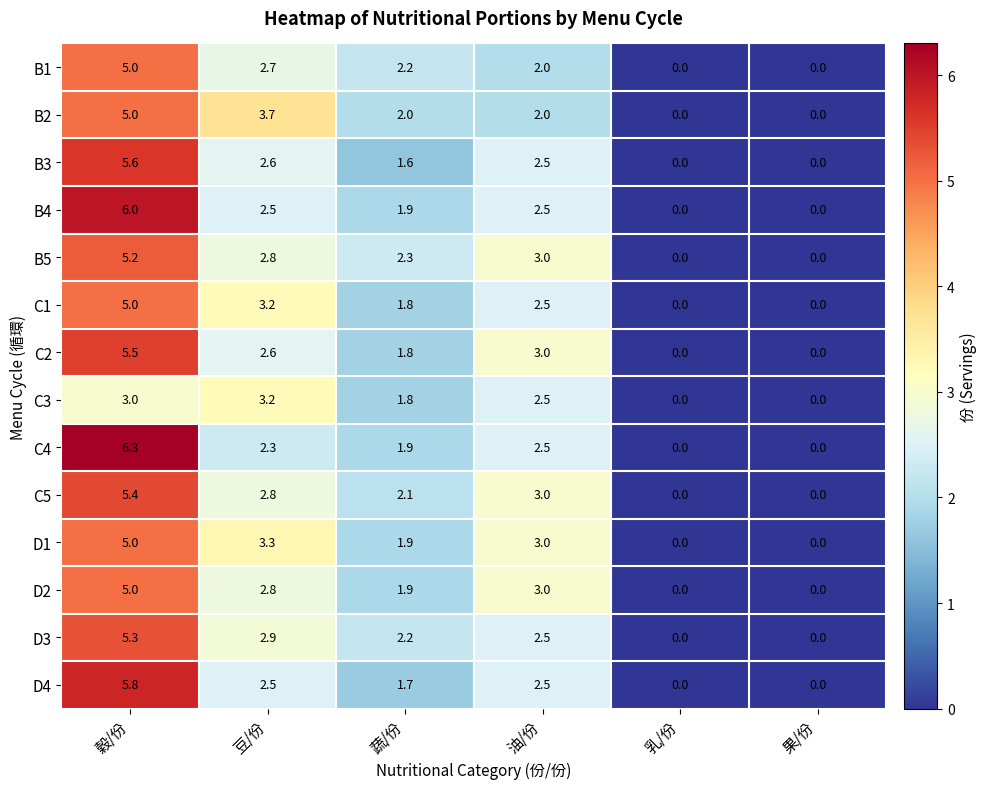

At how many categories does at least one series exceed 2?

4